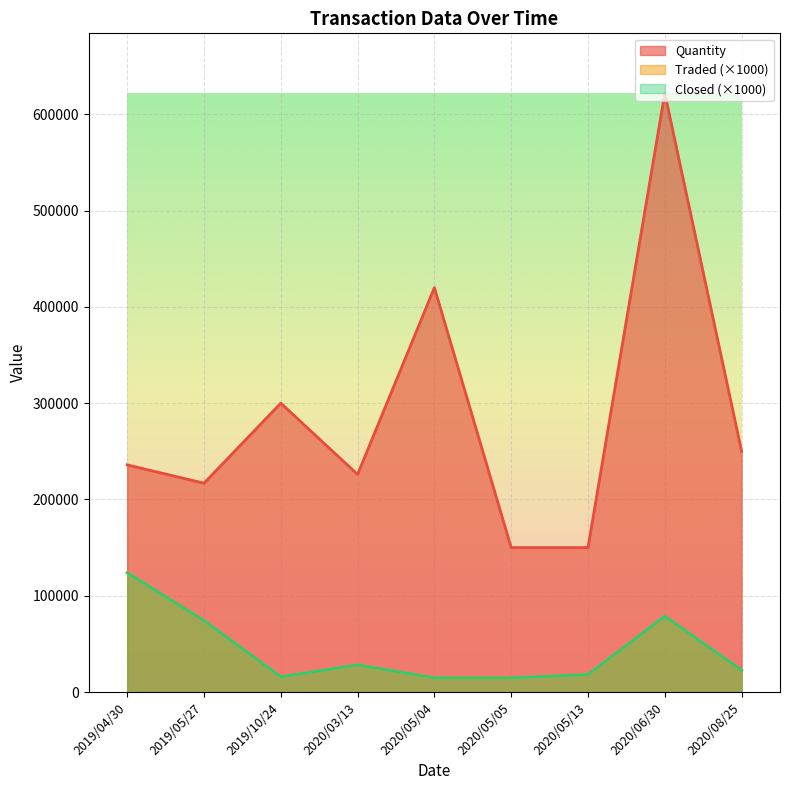

What is the total value across all series at 2019/10/24?

331600